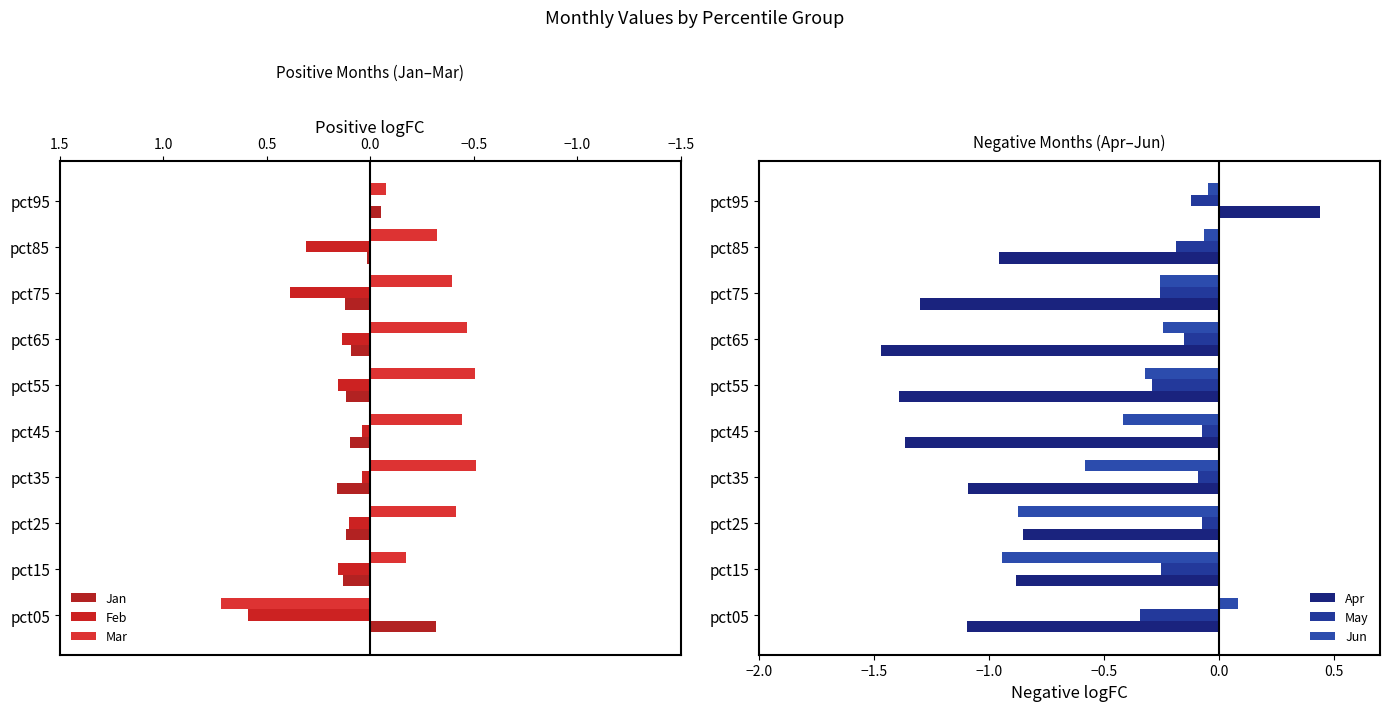

The Apr series shows -0.9 at pct15. True or false?

True